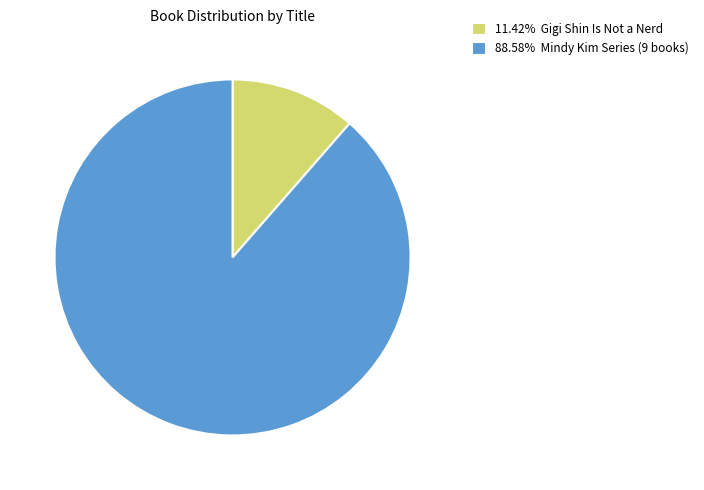

Combined, do 11.42% Gigi Shin Is Not a Nerd and 88.58% Mindy Kim Series (9 books) account for over 50%?

Yes